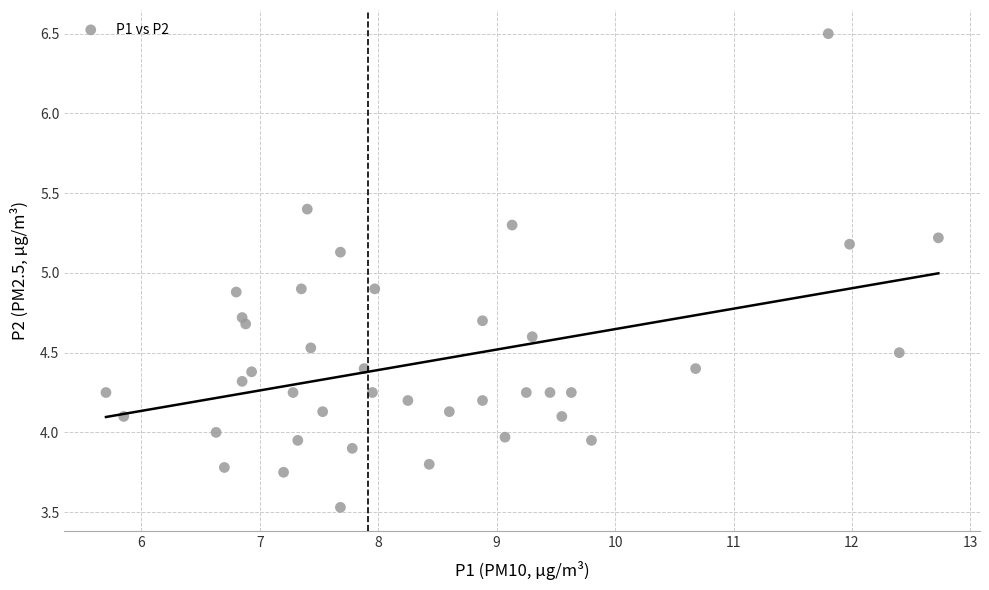

What is the range of X values (max minus min)?

7.0